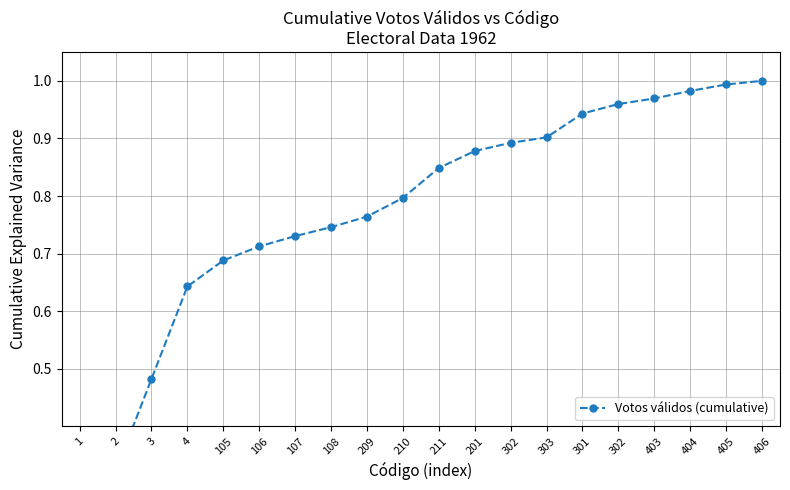

What is the difference between the second highest and second lowest values?

0.7